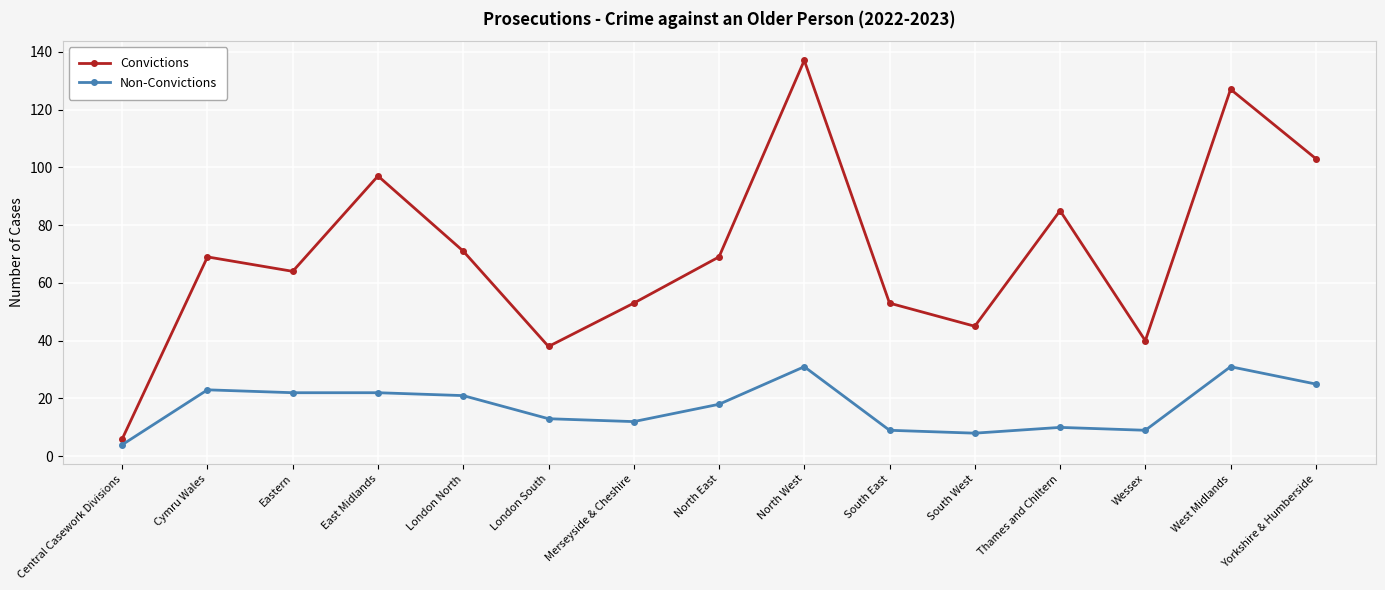

Rank the series by their average value, from highest to lowest.

Convictions, Non-Convictions